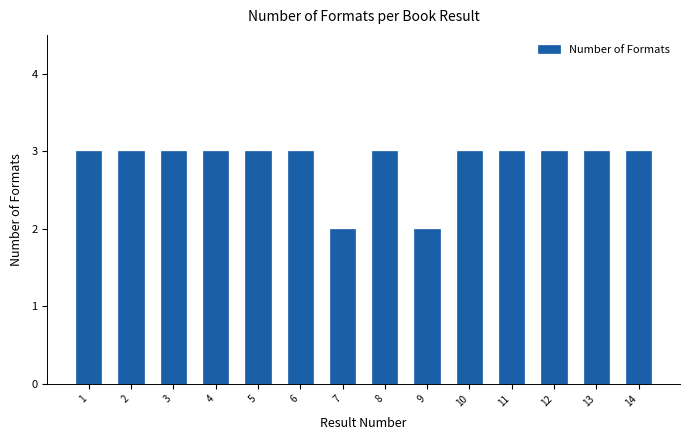

Reading right to left, what are all the values shown in this chart?

14=3	13=3	12=3	11=3	10=3	9=2	8=3	7=2	6=3	5=3	4=3	3=3	2=3	1=3